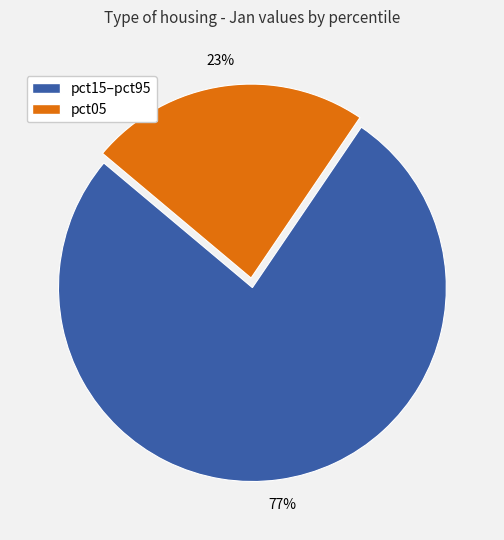

To the nearest percent, what is the average slice percentage?

50%